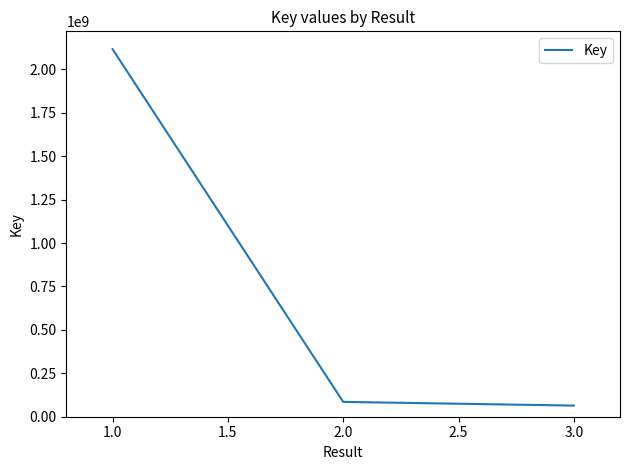

What is the difference between the values at 2.0 and 1.0?

2031524523